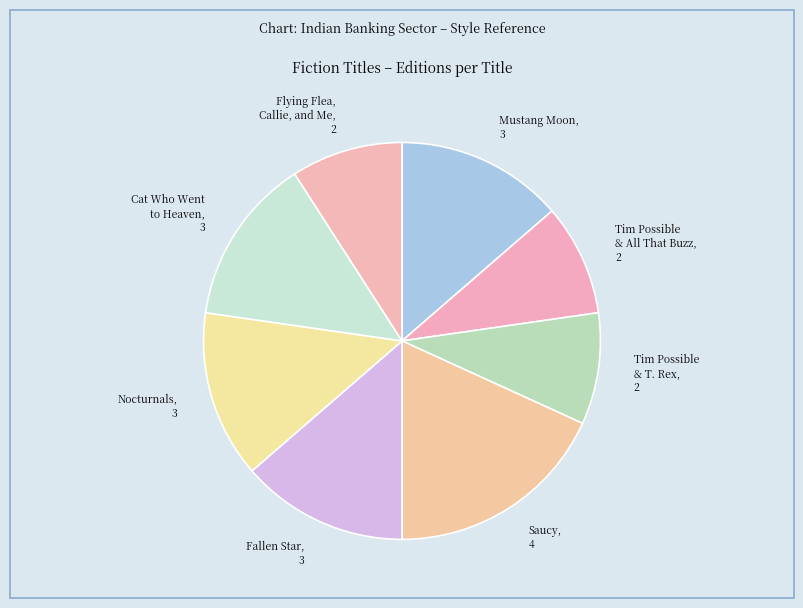

How many slices are in this pie chart?

8